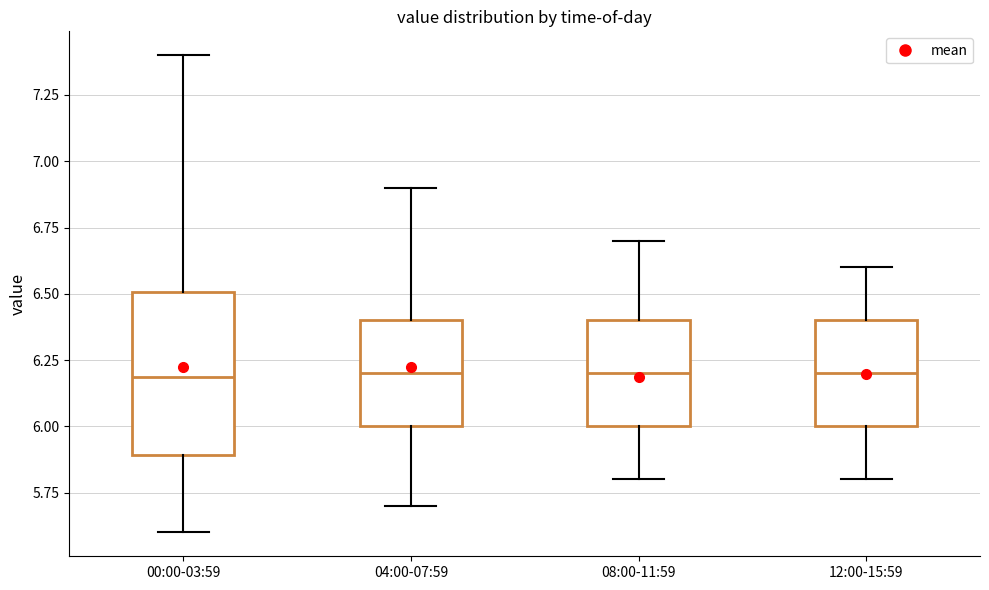

Comparing the boxes themselves (not the whiskers), which one is the tallest?

00:00-03:59